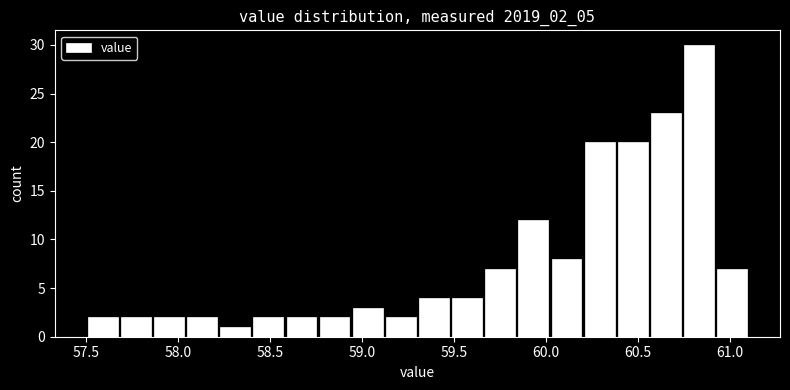

Around what value on the x-axis is the tallest bar? Give the approximate position of its centre, as read against the axis.

60.85